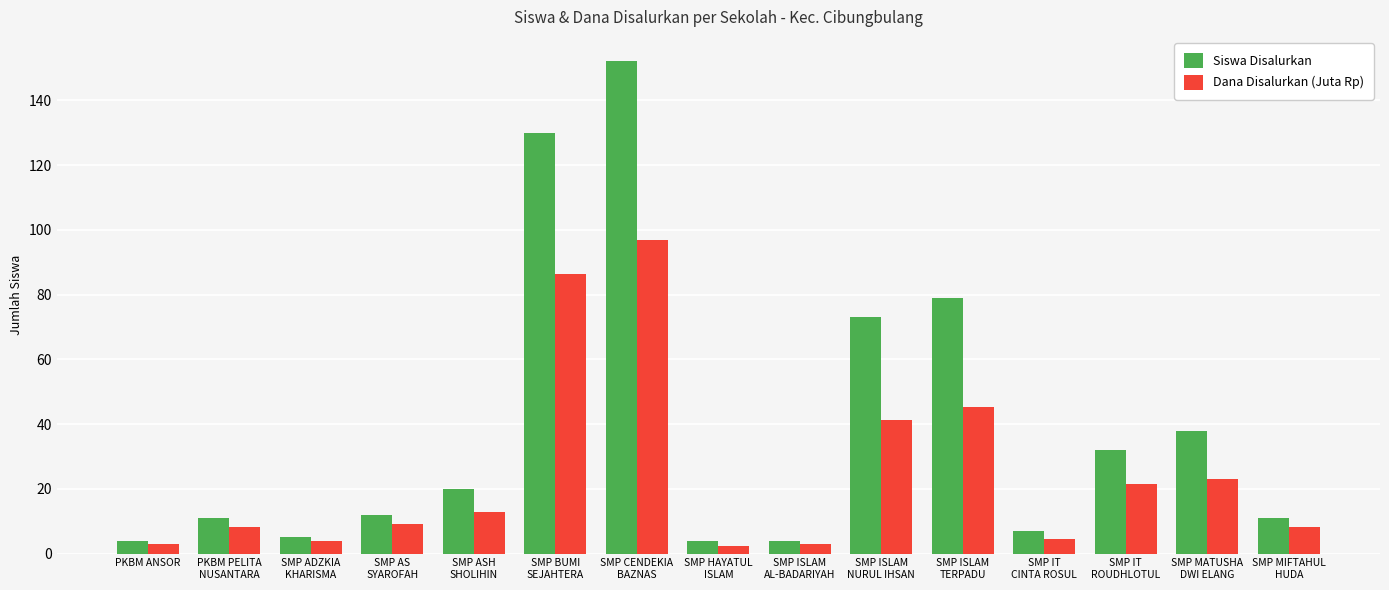

Rank the series by their average value, from highest to lowest.

Siswa Disalurkan, Dana Disalurkan (Juta Rp)